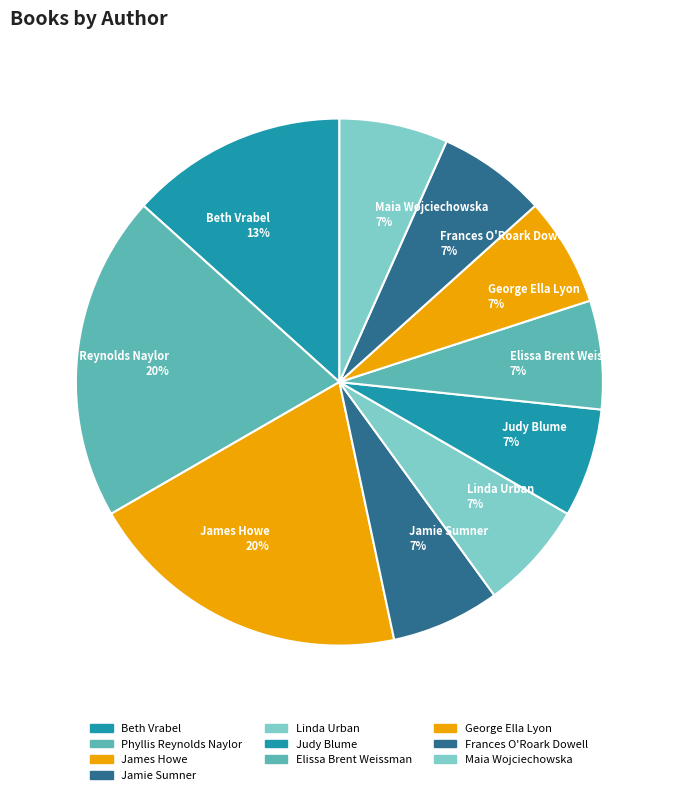

Does Frances O'Roark Dowell represent more than half of the total?

No